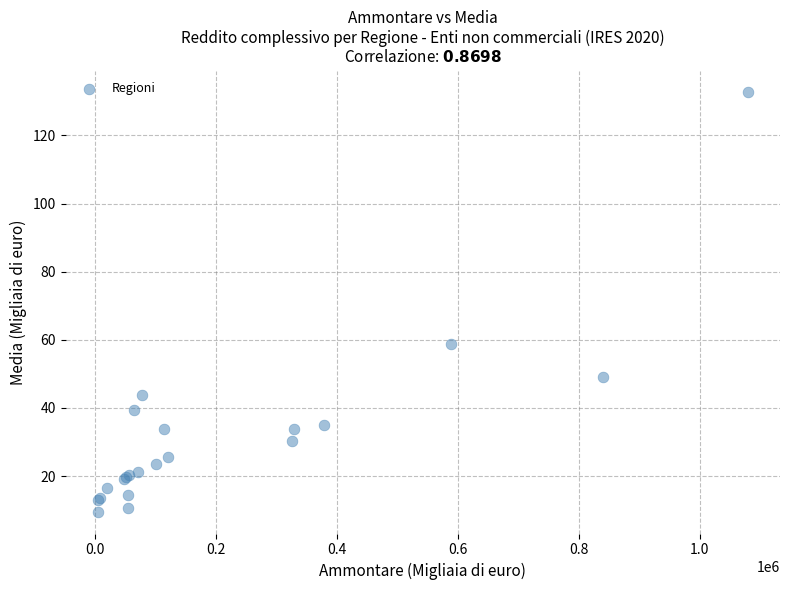

What Y value in the scatter plot is closest to 71?

58.9